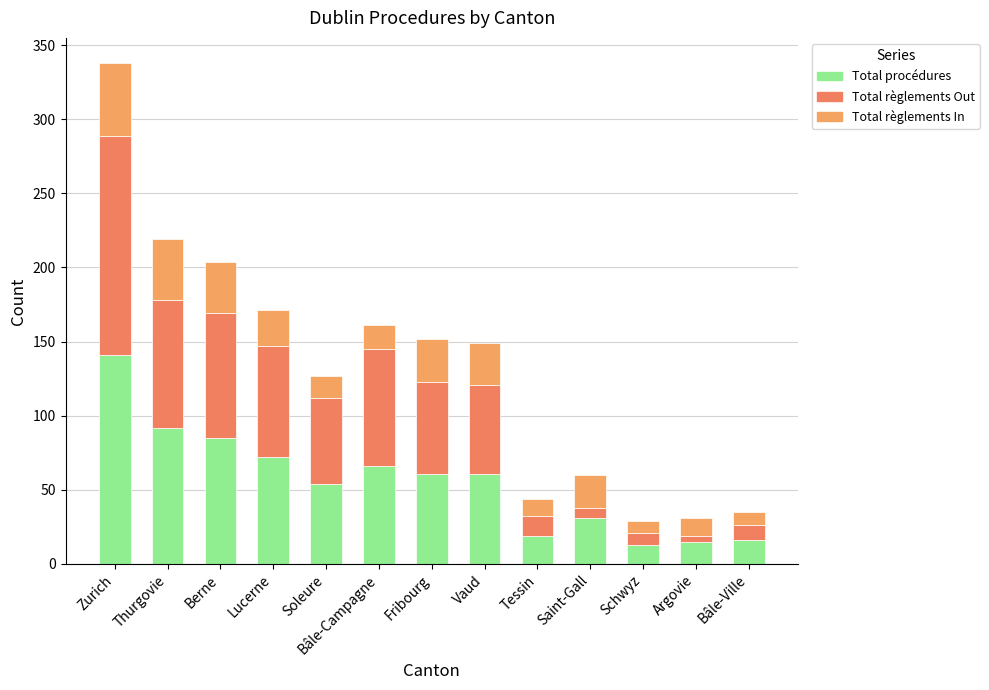

Rank the series by their maximum value, from highest to lowest.

Total règlements Out, Total procédures, Total règlements In